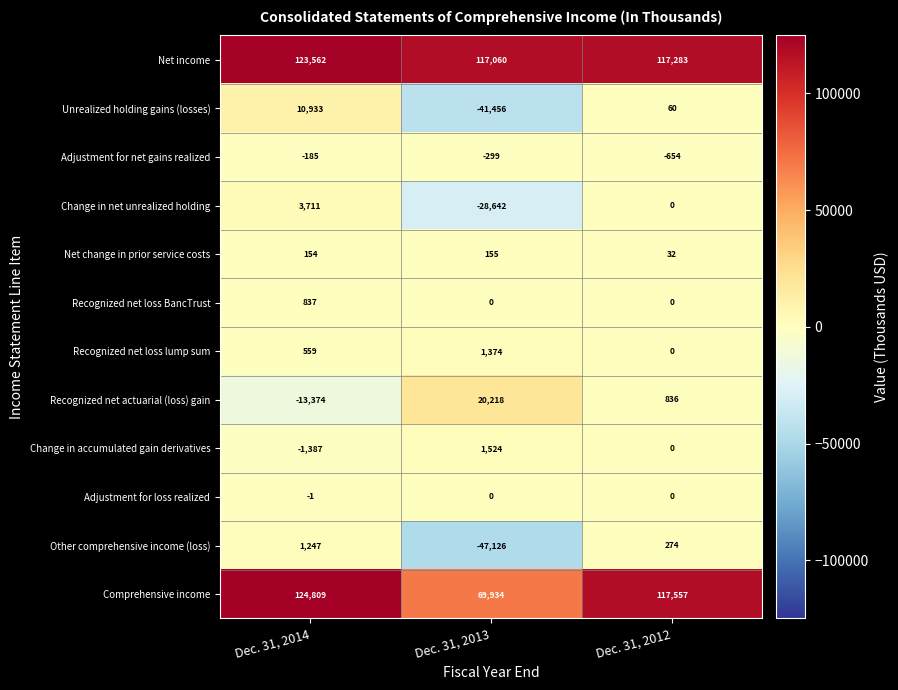

Rank the categories by Net change in prior service costs value from lowest to highest.

Dec. 31, 2012, Dec. 31, 2014, Dec. 31, 2013